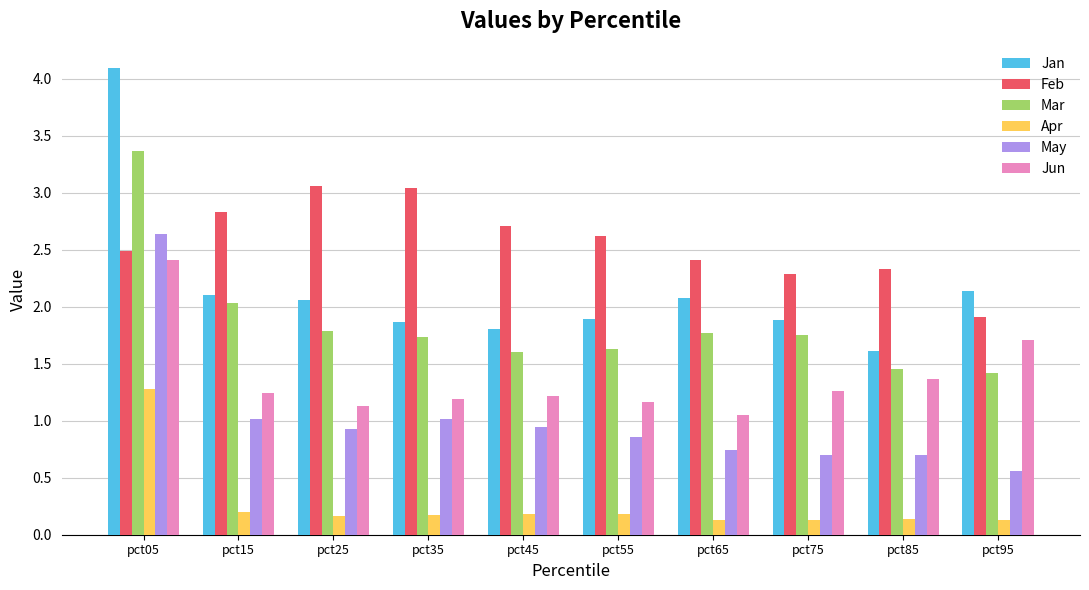

What are all the series names shown in the legend?

Jan, Feb, Mar, Apr, May, Jun